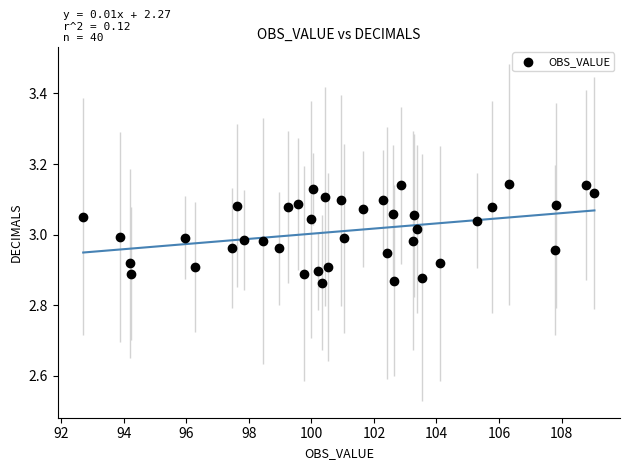

What is the range of X values (max minus min)?

16.4